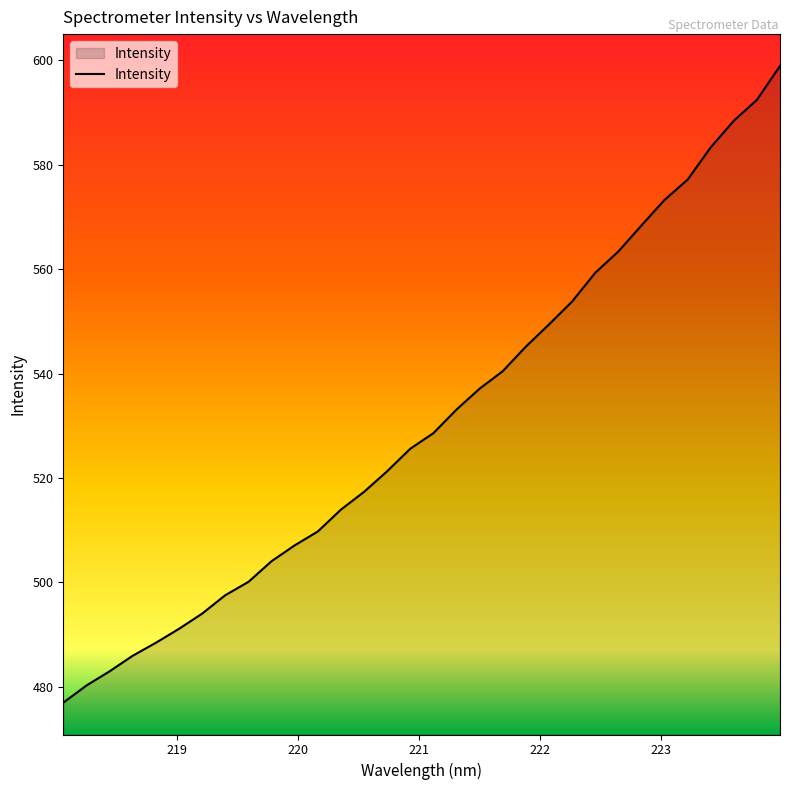

What is the greatest value displayed?

598.9